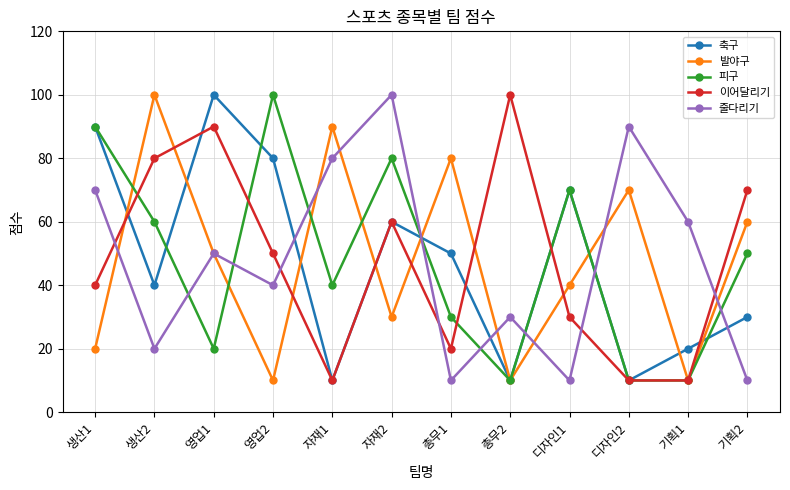

What is the average value of the 피구 series?

48